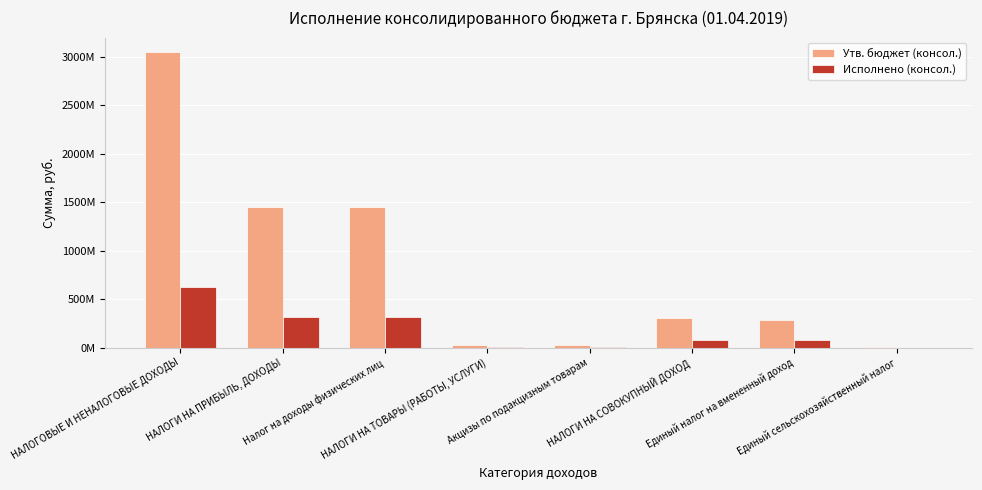

Between Единый сельскохозяйственный налог and НАЛОГИ НА СОВОКУПНЫЙ ДОХОД, which is larger?

НАЛОГИ НА СОВОКУПНЫЙ ДОХОД